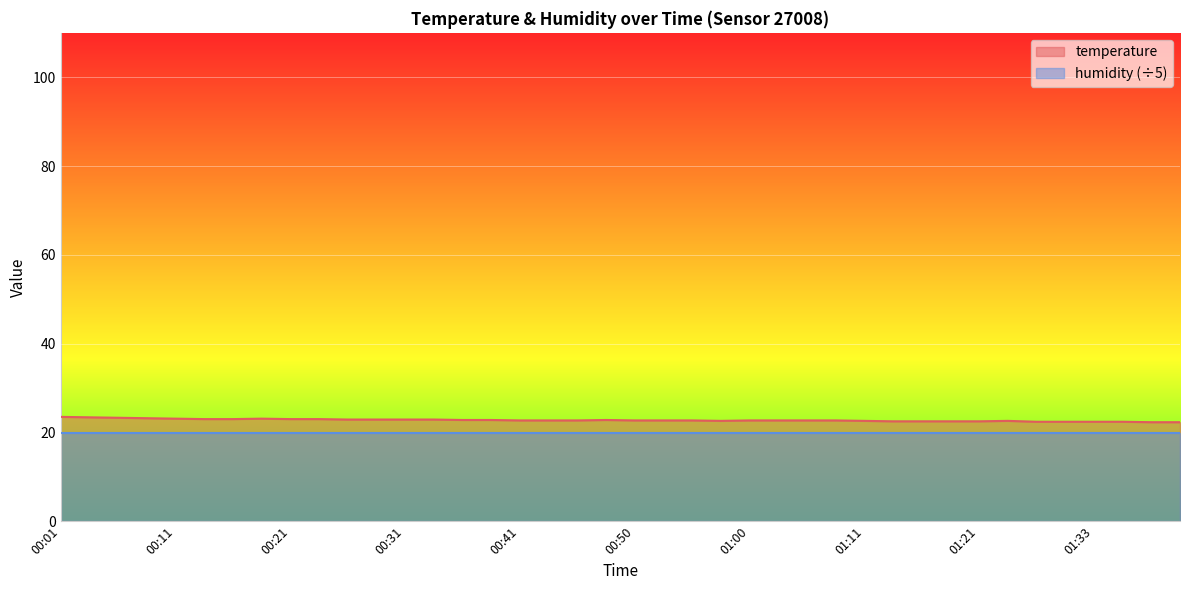

What is the difference between the values at 00:55 and 00:04?

0.7